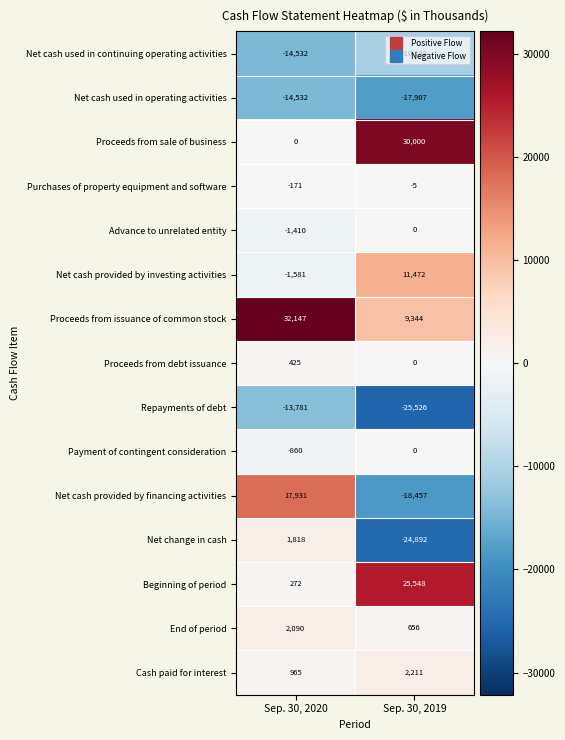

The Proceeds from sale of business series shows -19882 at Sep. 30, 2020. True or false?

False